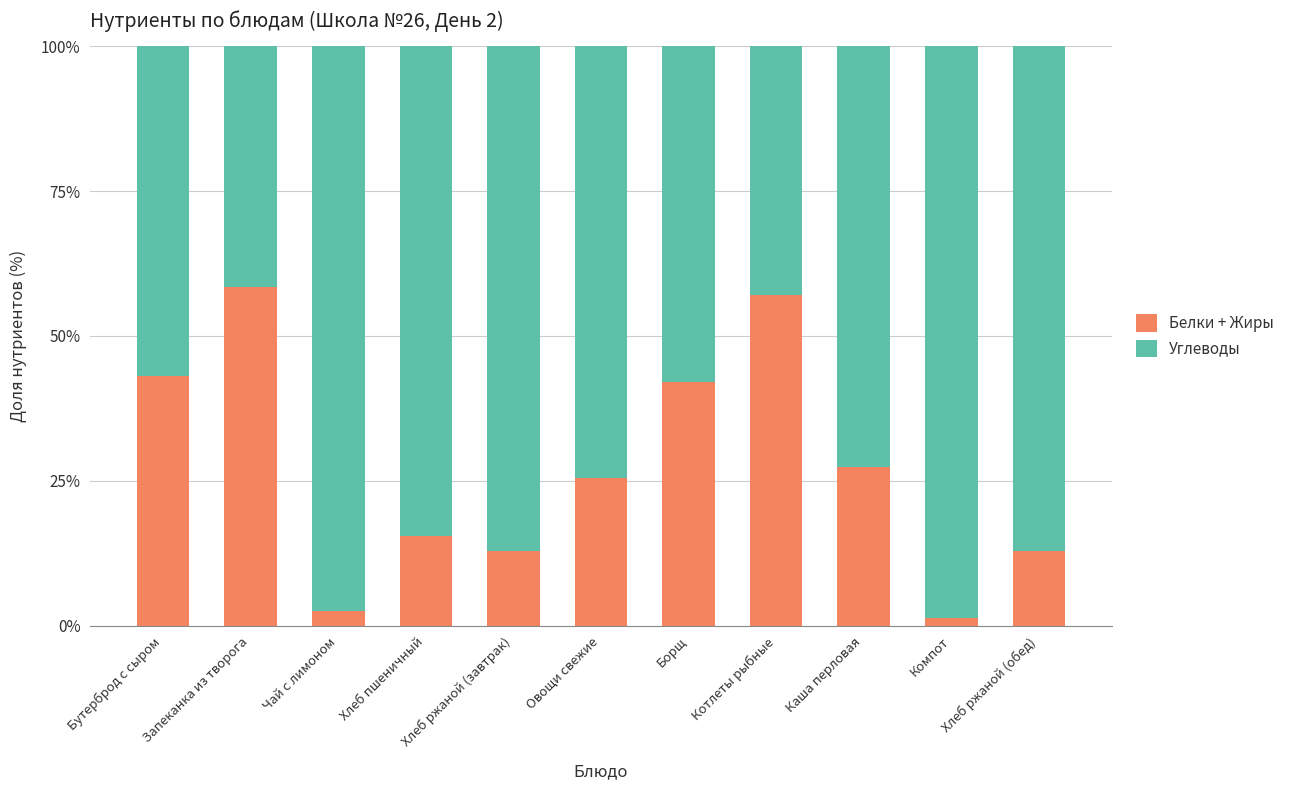

How many bars are there in total?

11